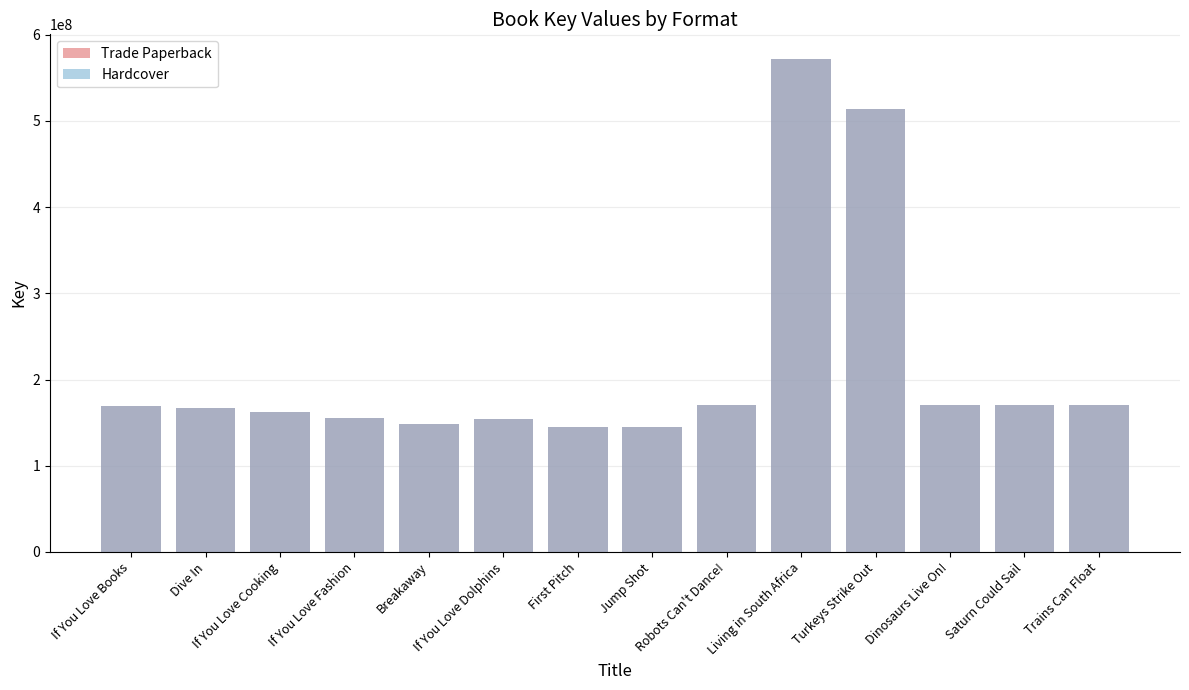

The Hardcover series shows 153814818 at If You Love Dolphins. True or false?

True